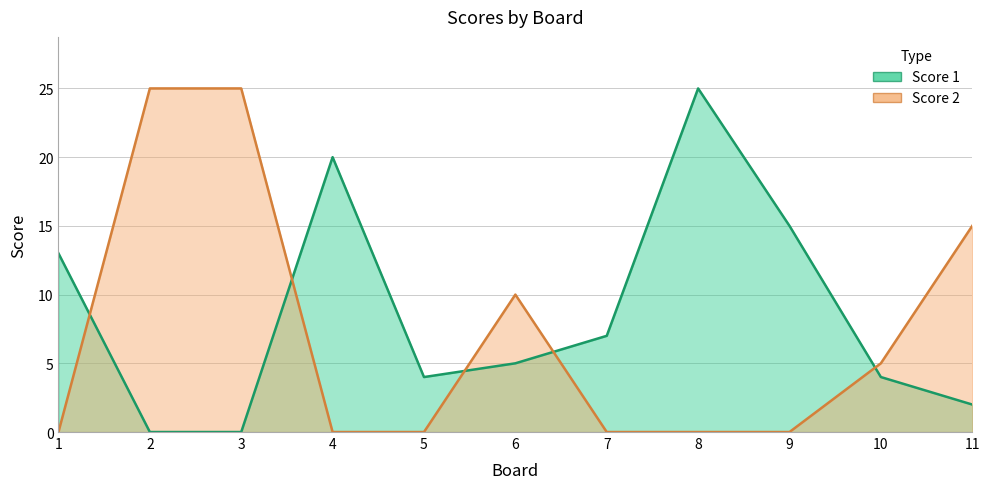

Which label corresponds to the smallest value in the chart?

2